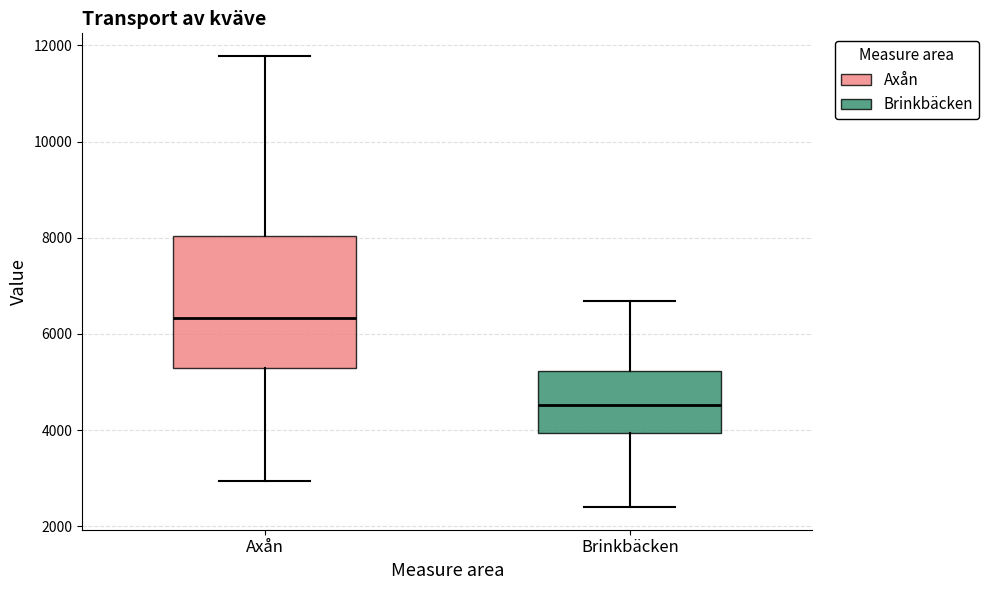

Reading left to right, read every box against the y-axis: the position of its median line, the range the box covers, and the ends of its whiskers. The values are not printed on the chart, so give them approximately, as read against the axis.

Axån: median 6400, box 5200 to 8000, whiskers 3000 to 11800
Brinkbäcken: median 4600, box 4000 to 5200, whiskers 2400 to 6600